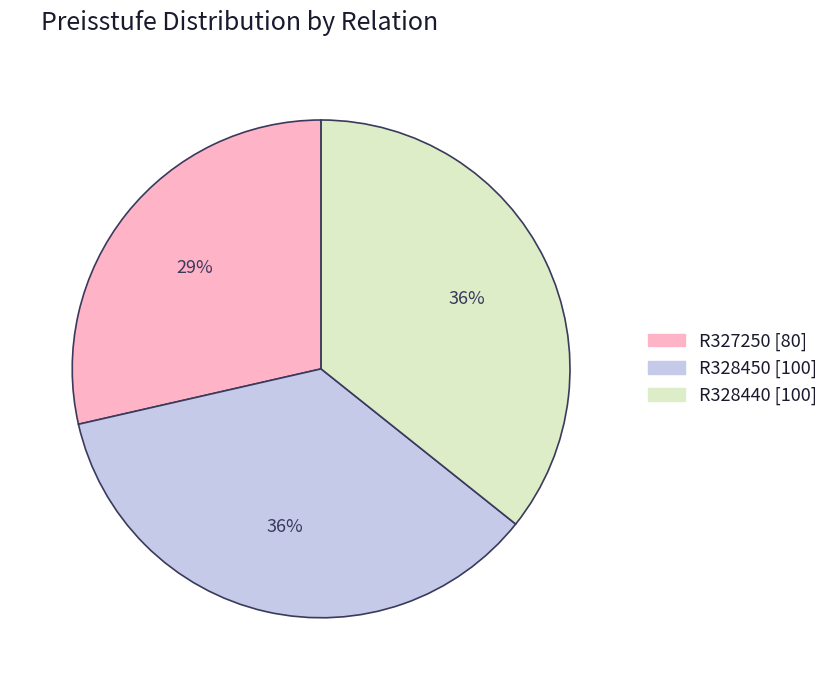

Which slice is the smallest?

R327250